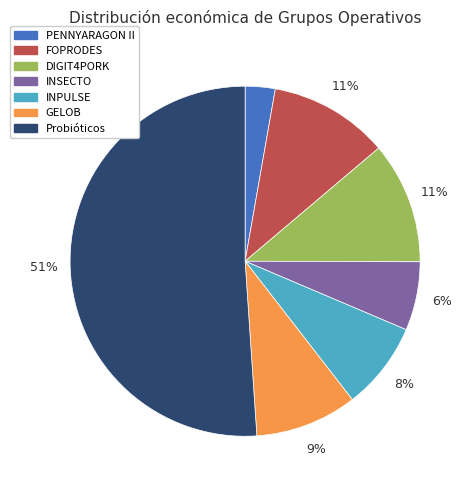

True or false: FOPRODES accounts for 21% of the total.

False